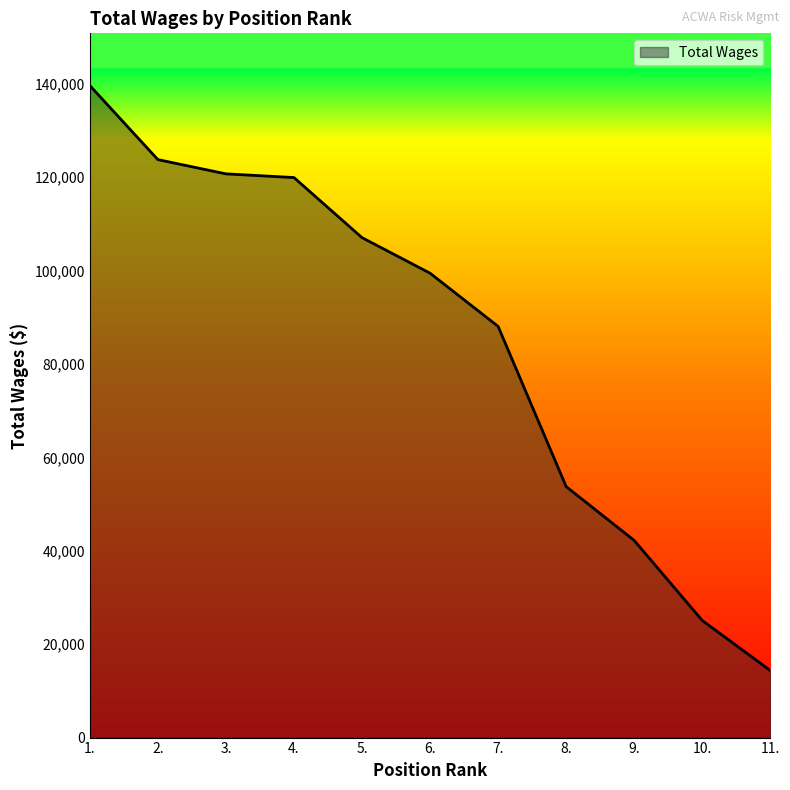

What is the minimum value shown in the chart?

14353